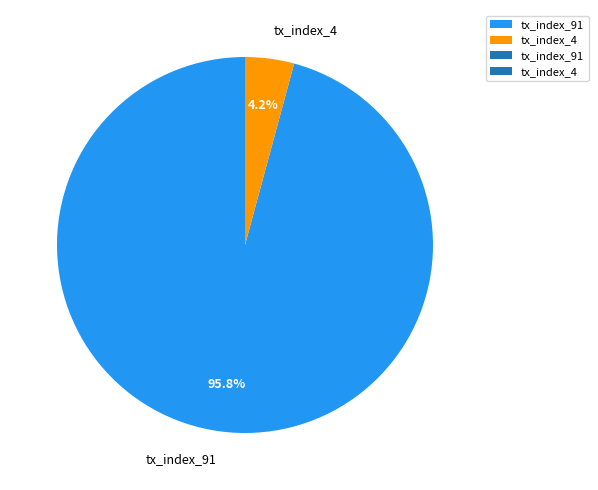

What percentage is the tx_index_91 slice, to the nearest percent?

96%